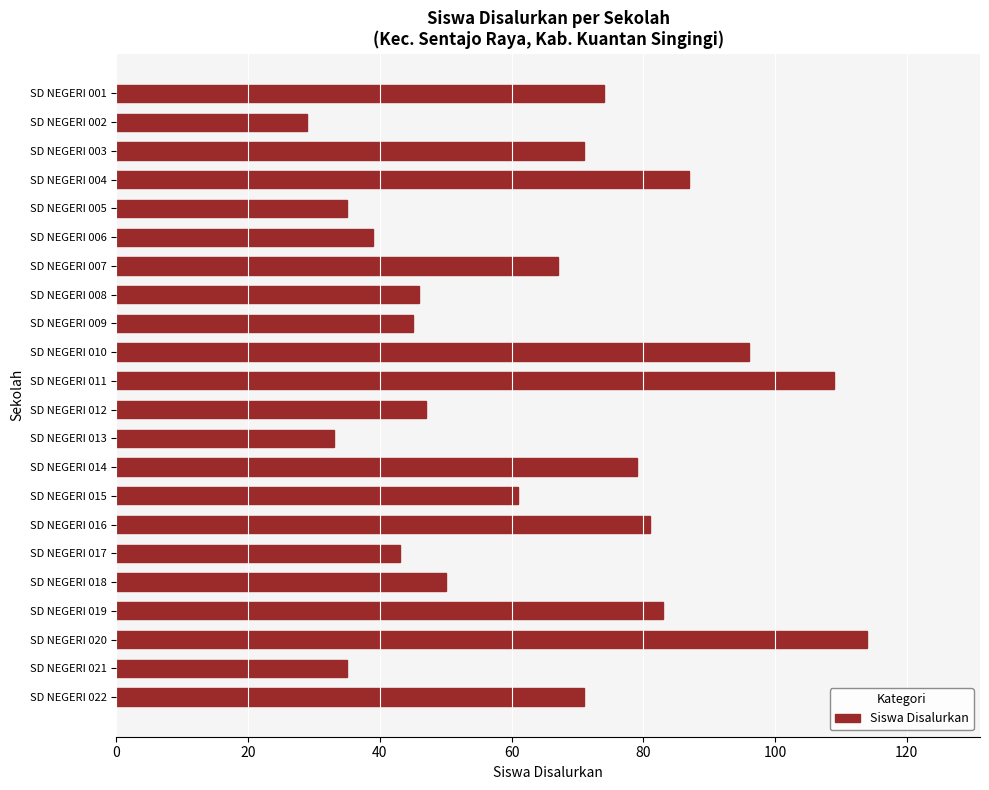

What is the sum of all values?

1395